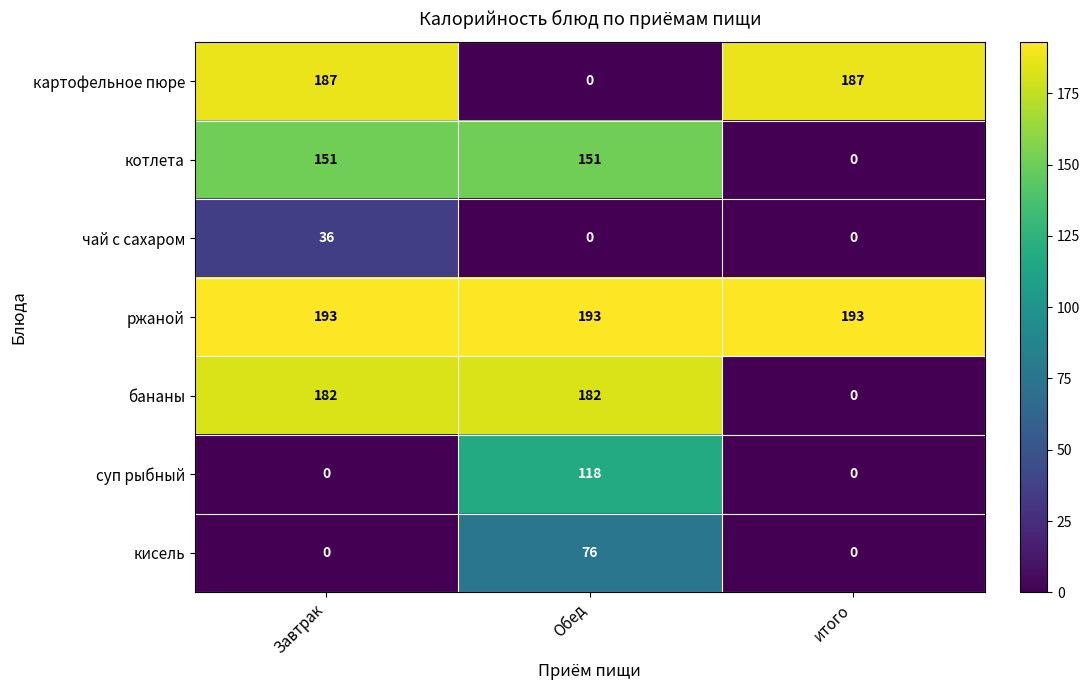

What is the total value across all series at Обед?

720